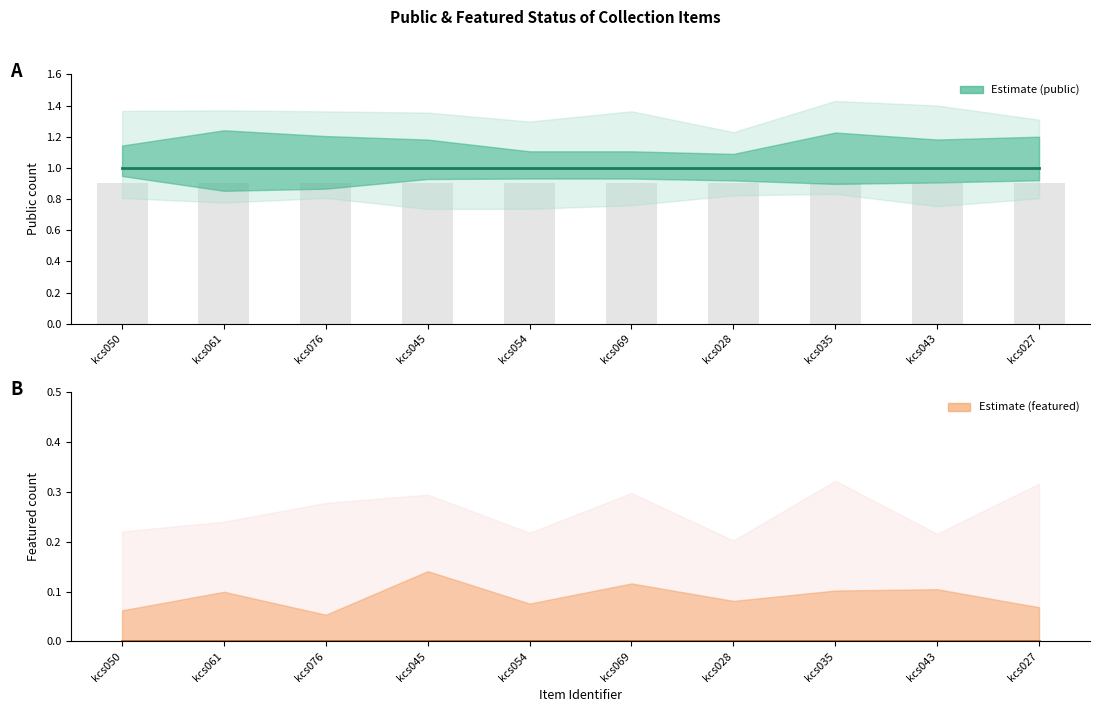

What are all the series names shown in the legend?

public, featured